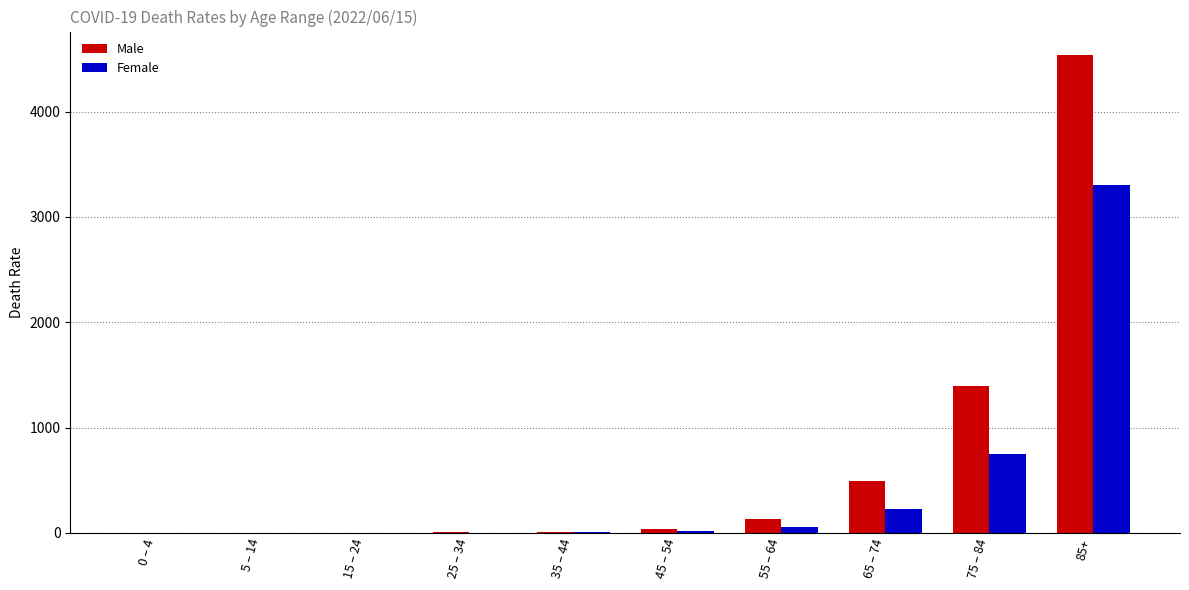

Which category has the highest value across all series?

85+